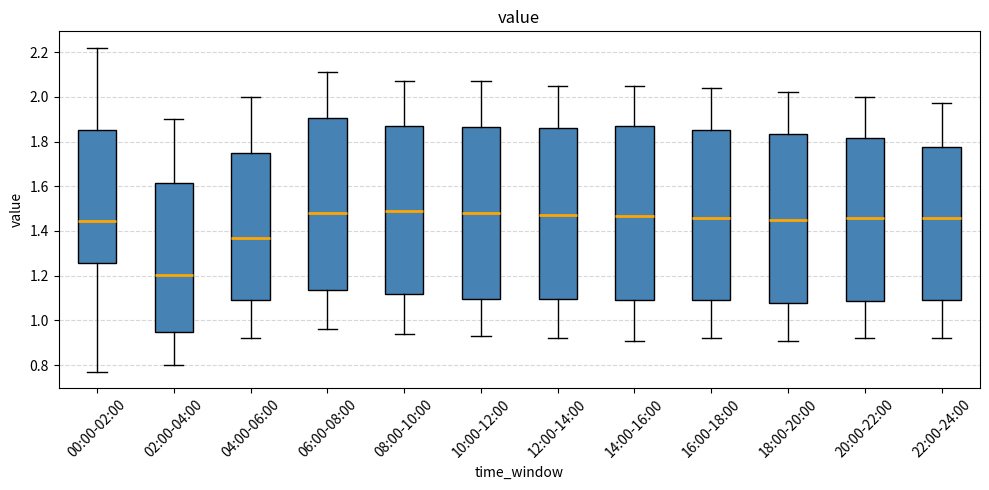

Where does the upper whisker of the box for 18:00-20:00 end on the y-axis? The values are not printed on the chart, so give them approximately, as read against the axis.

2.02